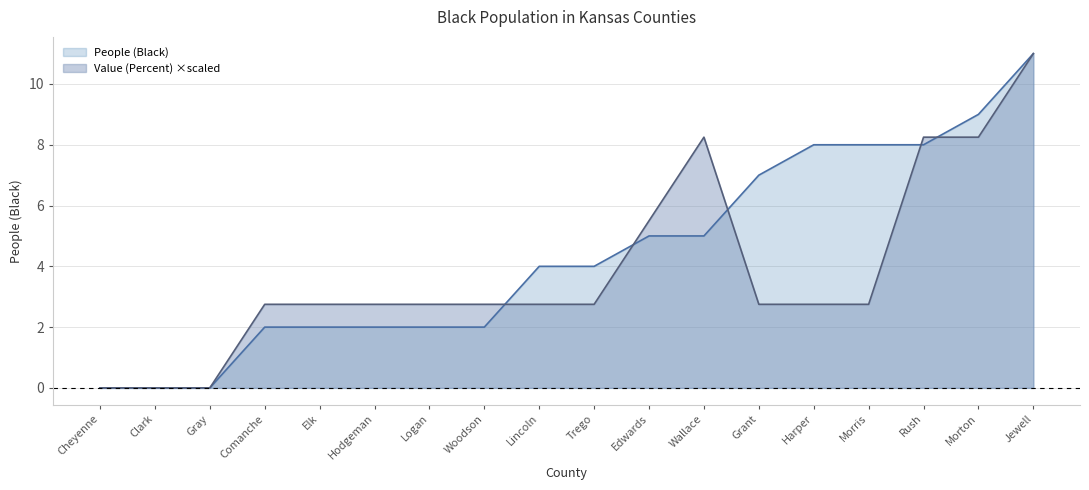

Which has a higher value, Edwards or Logan?

Edwards